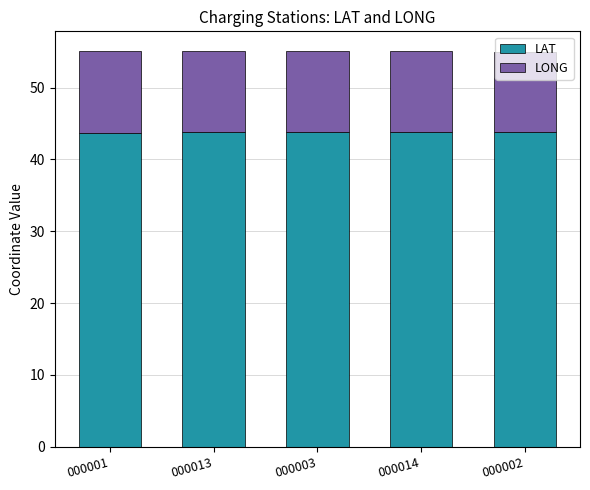

Is it true that LAT equals 43.8 at 000013?

True